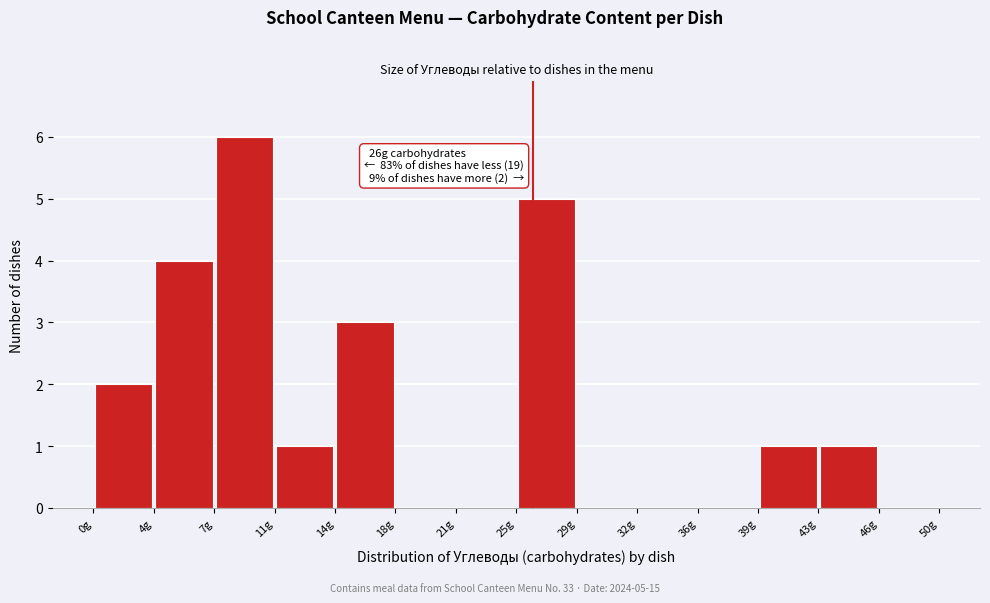

Over which range of the x-axis is the bar tallest?

7.0 to 10.5